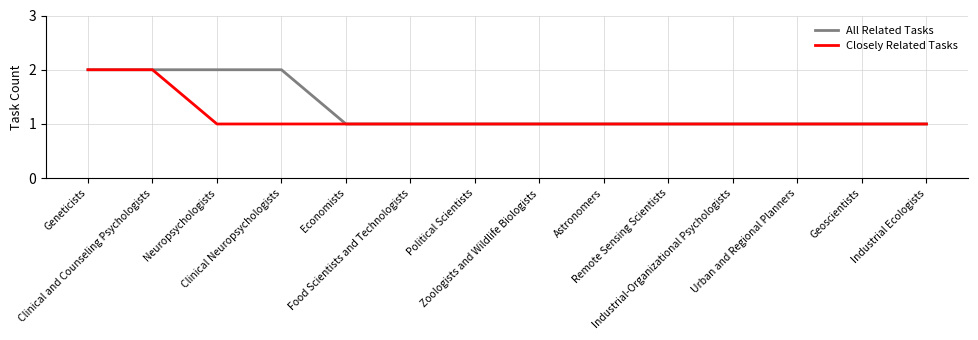

Reading left to right, list all the values displayed in this chart.

All Related Tasks: 2	2	2	2	1	1	1	1	1	1	1	1	1	1
Closely Related Tasks: 2	2	1	1	1	1	1	1	1	1	1	1	1	1